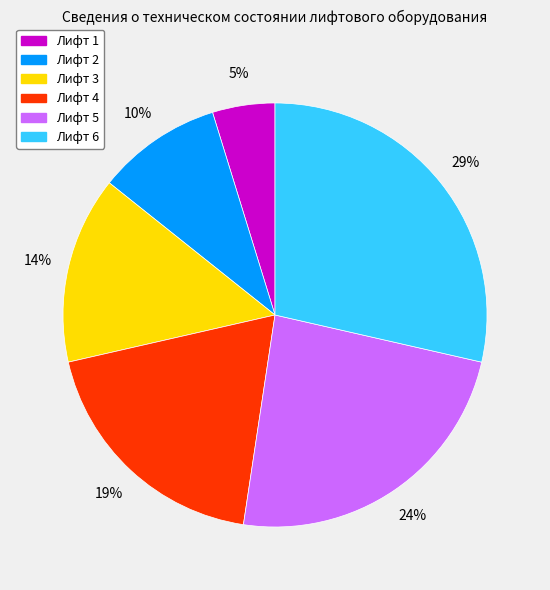

What is the ratio of the value at Лифт 4 to the value at Лифт 6?

0.7